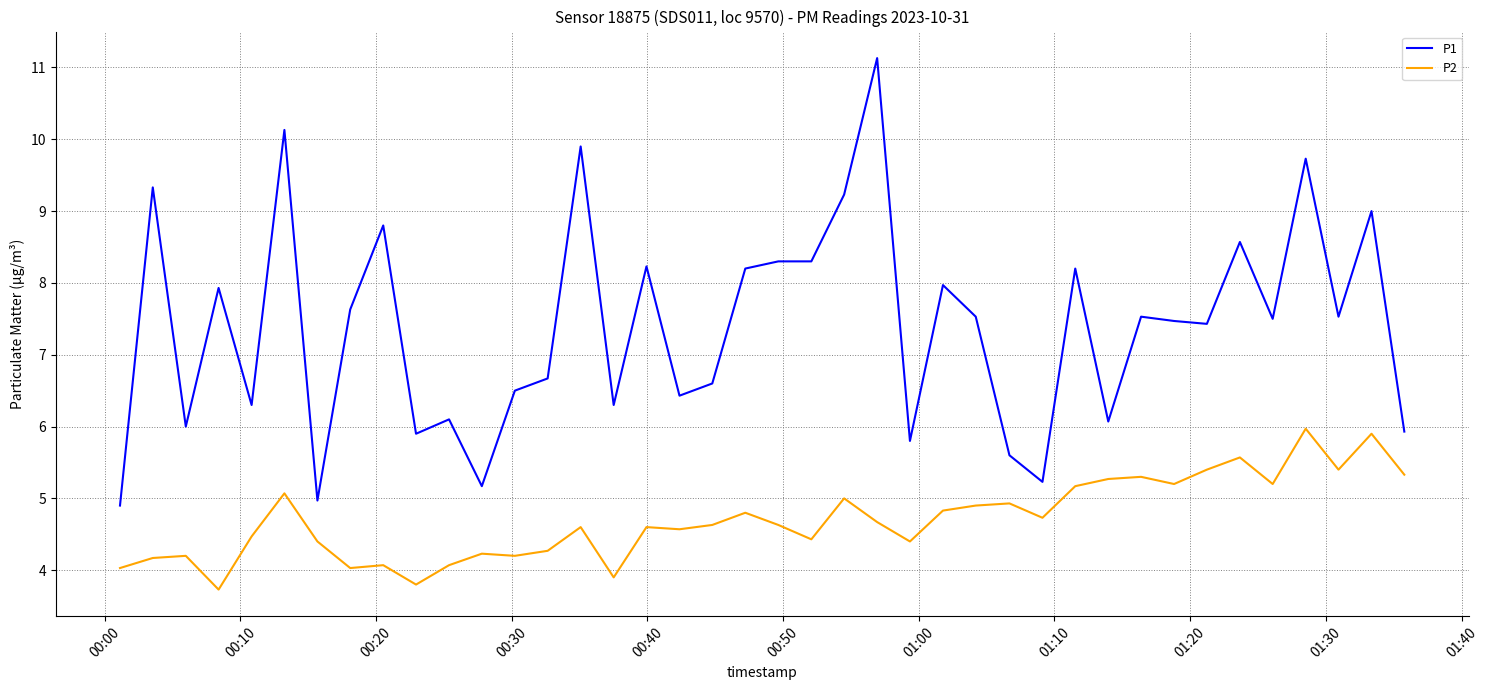

What is the minimum value shown in the chart?

3.7